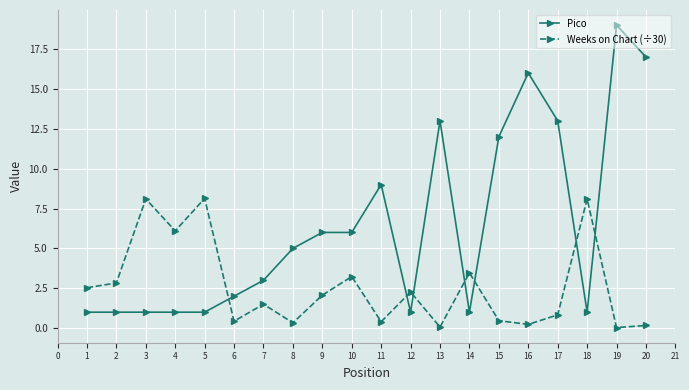

What are all the series names shown in the legend?

Pico, Weeks on Chart (÷30)